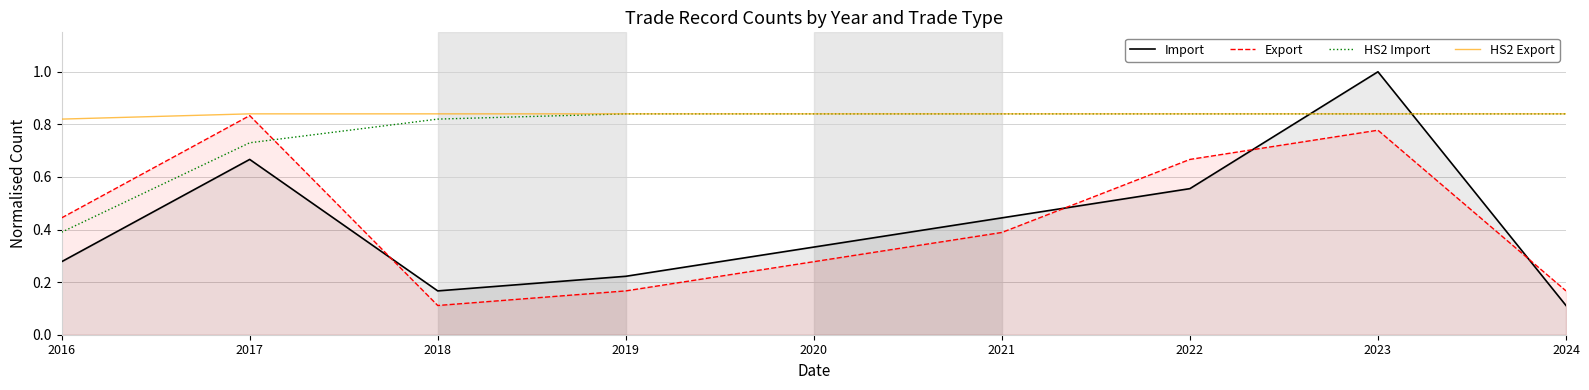

Which series has the largest total across all categories?

HS2 Export